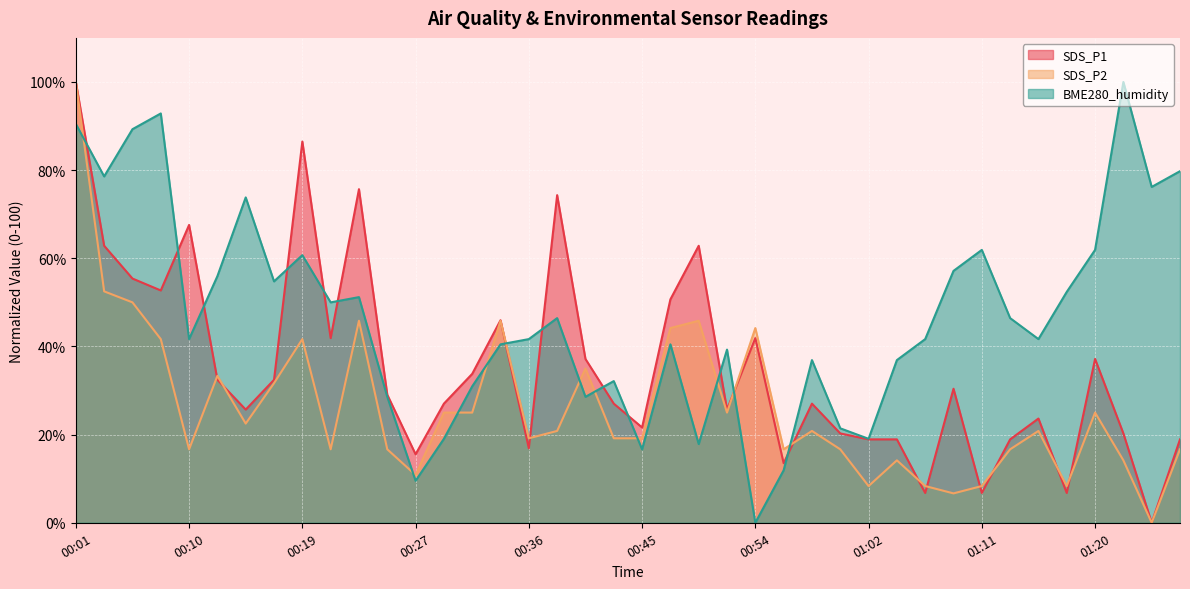

Rank the series by their maximum value, from highest to lowest.

SDS_P1, SDS_P2, BME280_humidity